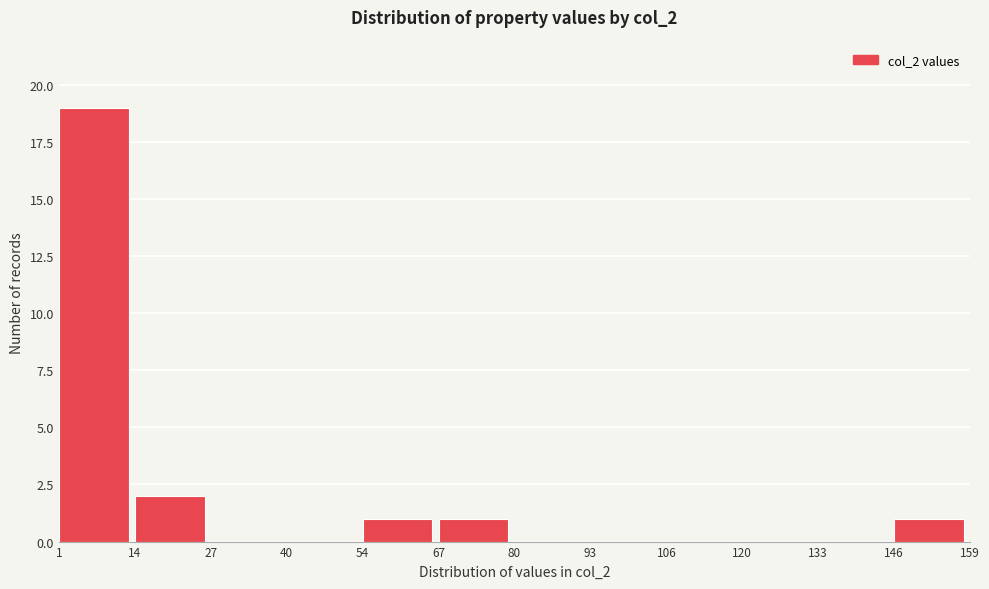

Reading left to right, transcribe this chart: for each bar, give the range it covers on the x-axis and its height. The values are not printed on the chart, so give them approximately, as read against the axis.

1 to 14: 19
14 to 27: 2
27 to 40: 0
40 to 54: 0
54 to 67: 1
67 to 80: 1
80 to 93: 0
93 to 106: 0
106 to 120: 0
120 to 133: 0
133 to 146: 0
146 to 159: 1